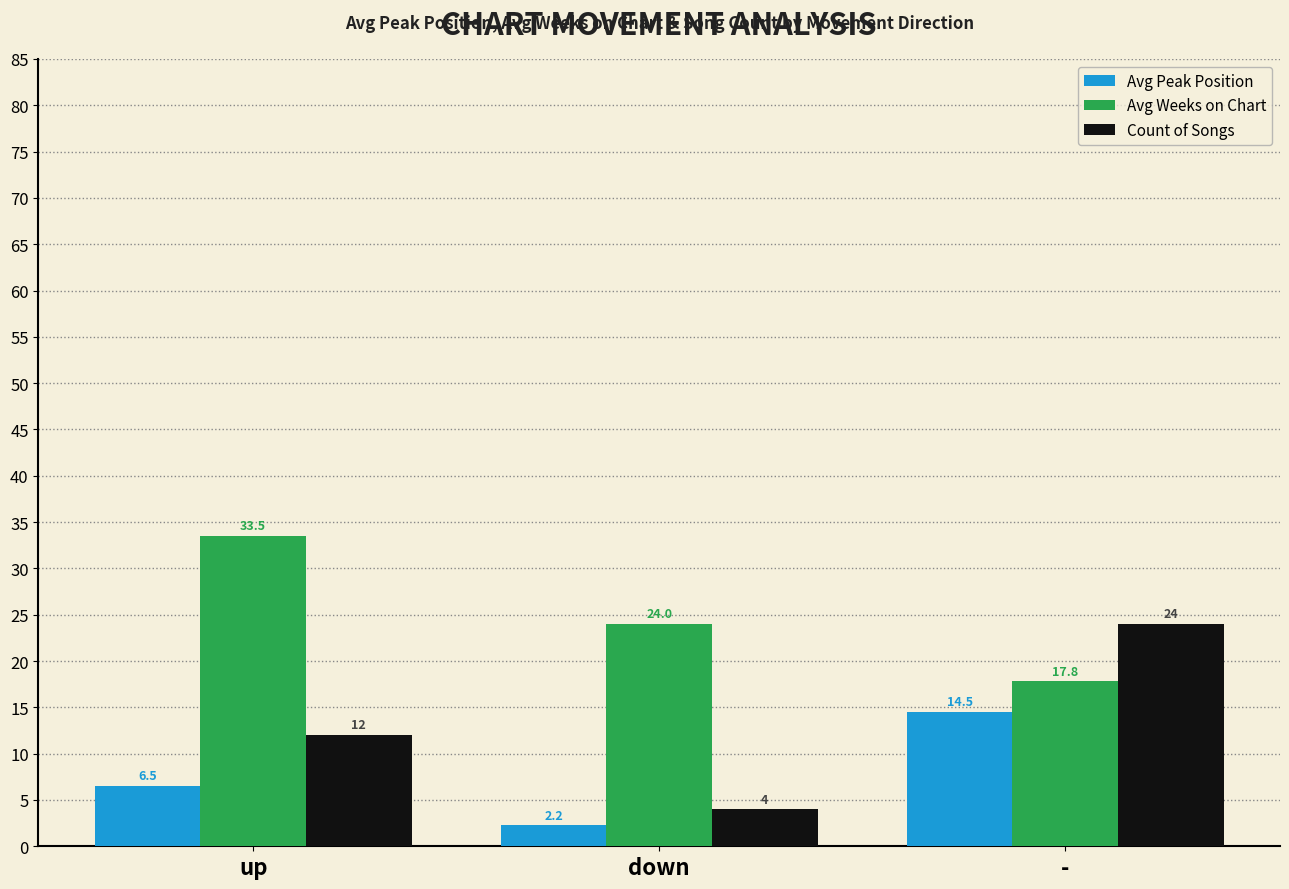

How many bars are there in each group?

3